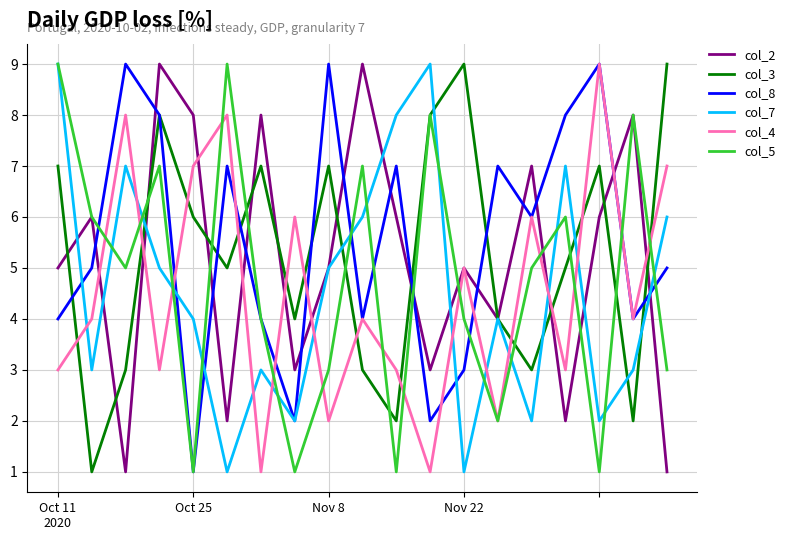

Count the col_5 values in the range 2 to 7.

11